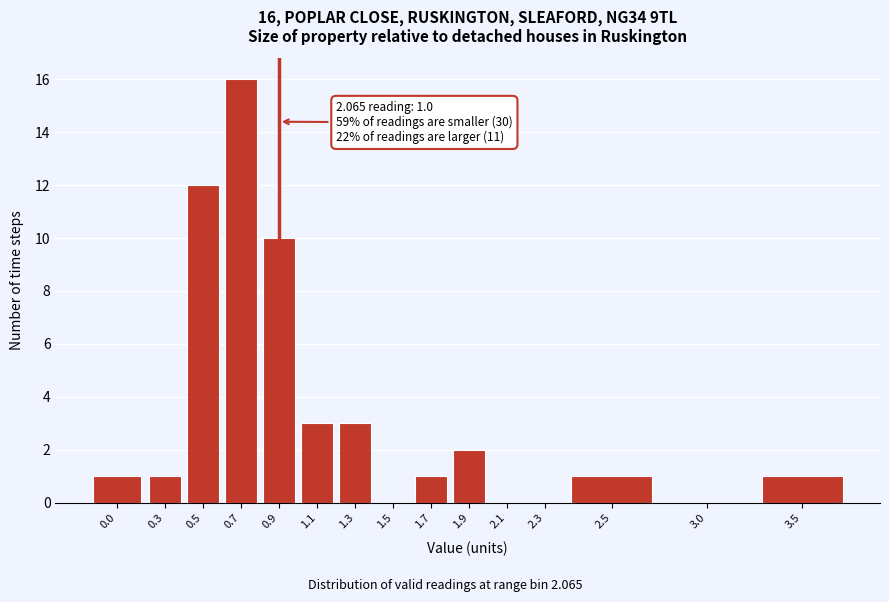

Reading left to right, extract all data points from this chart.

0.0=1	0.3=1	0.5=12	0.7=16	0.9=10	1.1=3	1.3=3	1.5=0	1.7=1	1.9=2	2.1=0	2.3=0	2.5=1	3.0=0	3.5=1